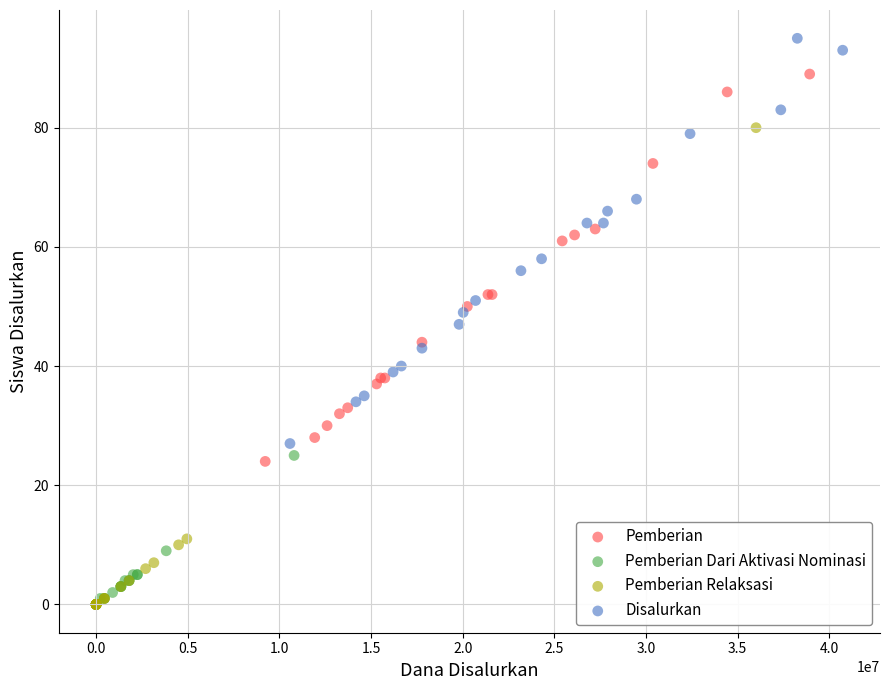

Which series reaches the maximum Y coordinate?

Disalurkan